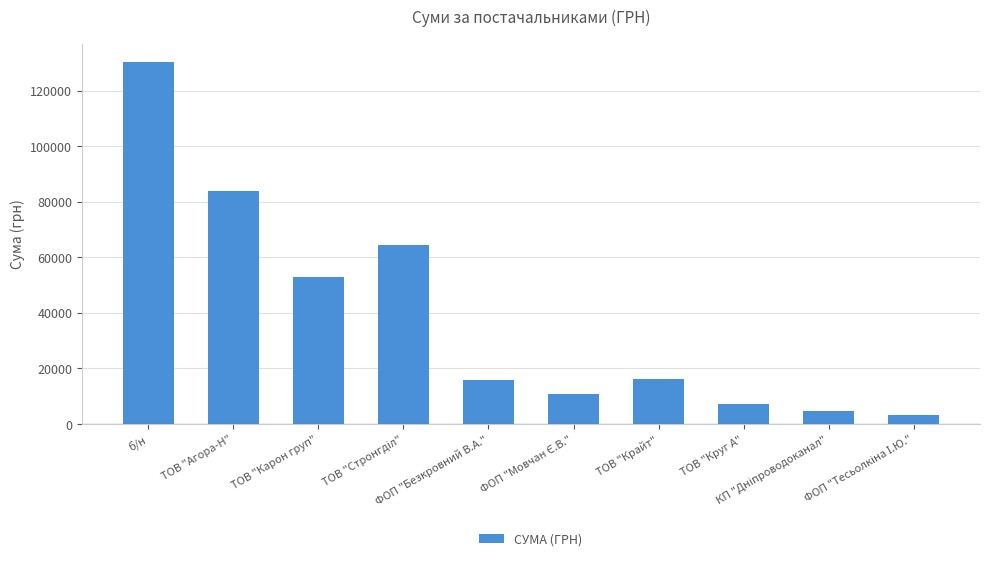

What is the difference between the second highest and second lowest values?

79128.0